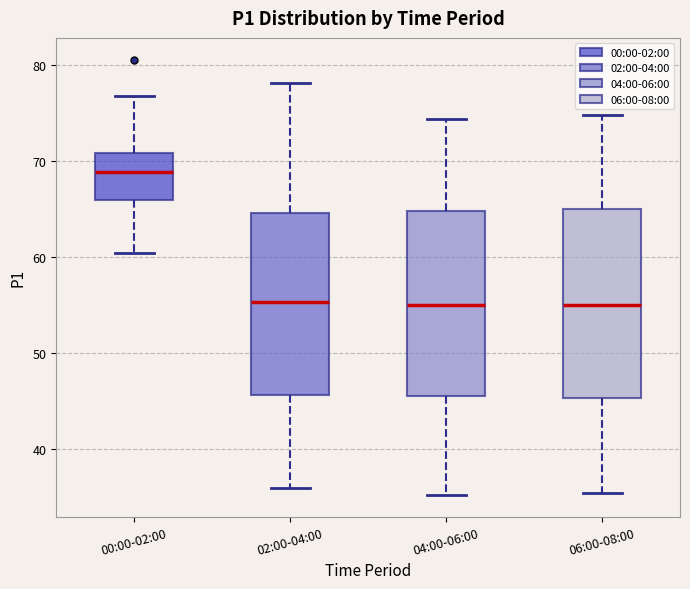

Reading left to right, read every box against the y-axis: the position of its median line, the range the box covers, and the ends of its whiskers. The values are not printed on the chart, so give them approximately, as read against the axis.

00:00-02:00: median 69, box 66 to 71, whiskers 60 to 77
02:00-04:00: median 55, box 46 to 65, whiskers 36 to 78
04:00-06:00: median 55, box 45 to 65, whiskers 35 to 74
06:00-08:00: median 55, box 45 to 65, whiskers 35 to 75